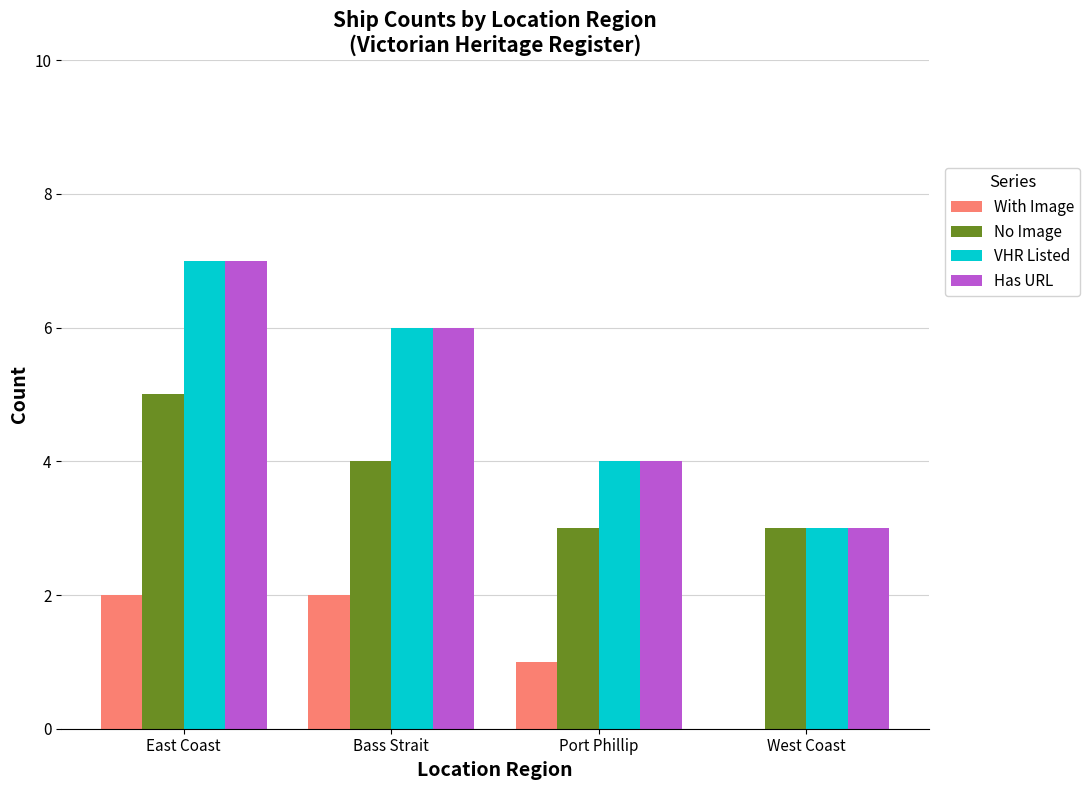

What are all the series names shown in the legend?

With Image, No Image, VHR Listed, Has URL